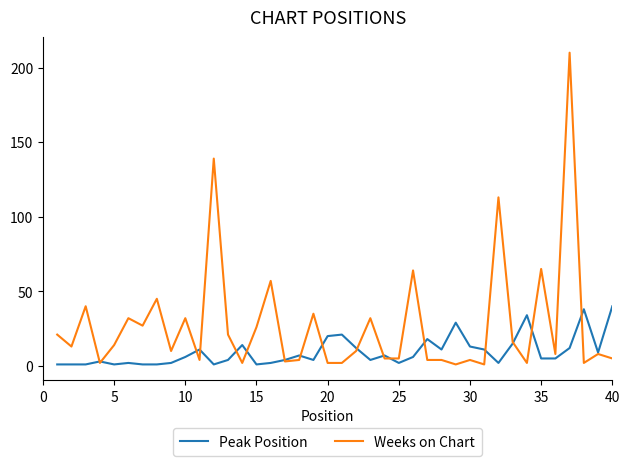

Which series has the largest total across all categories?

Weeks on Chart